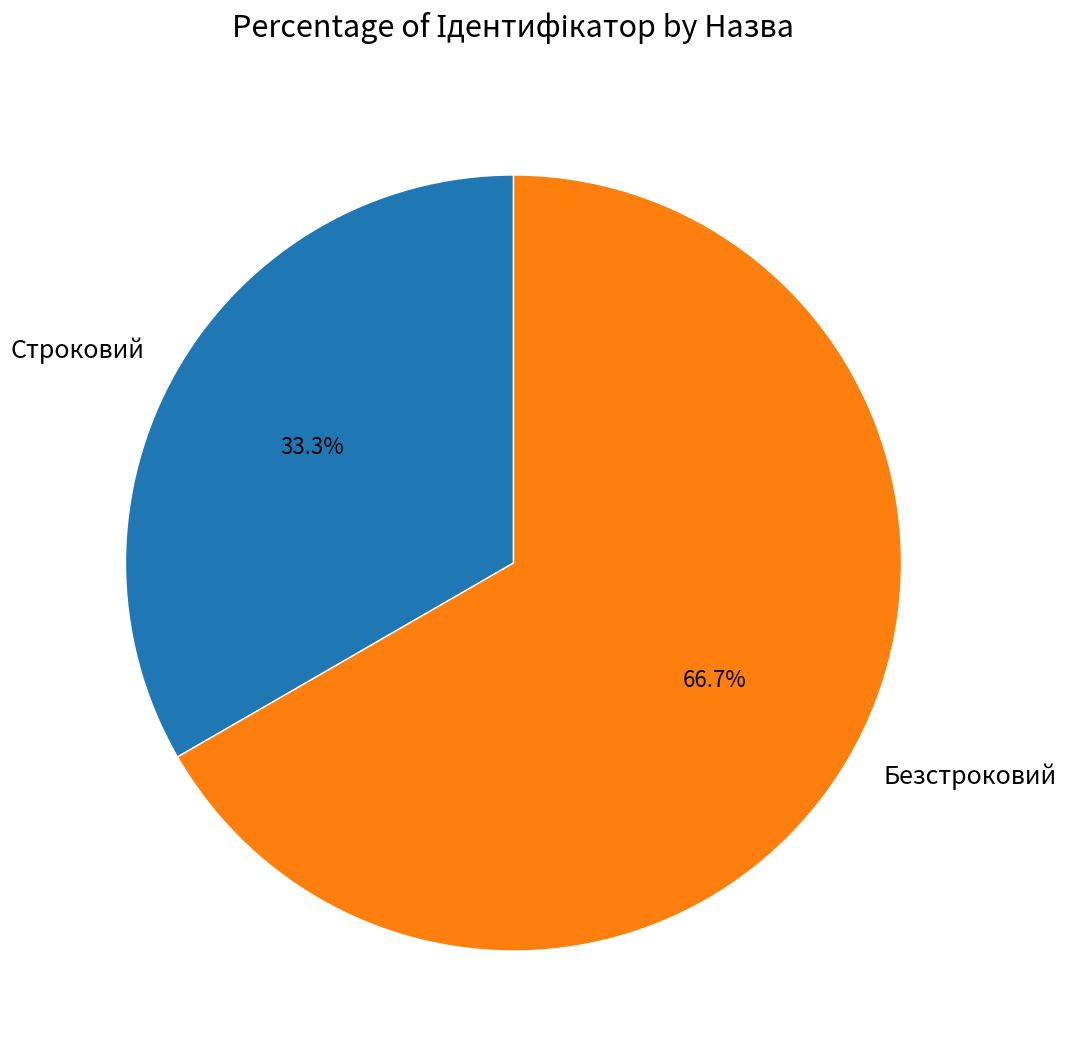

To the nearest percent, what is the combined percentage of Строковий and Безстроковий?

100%